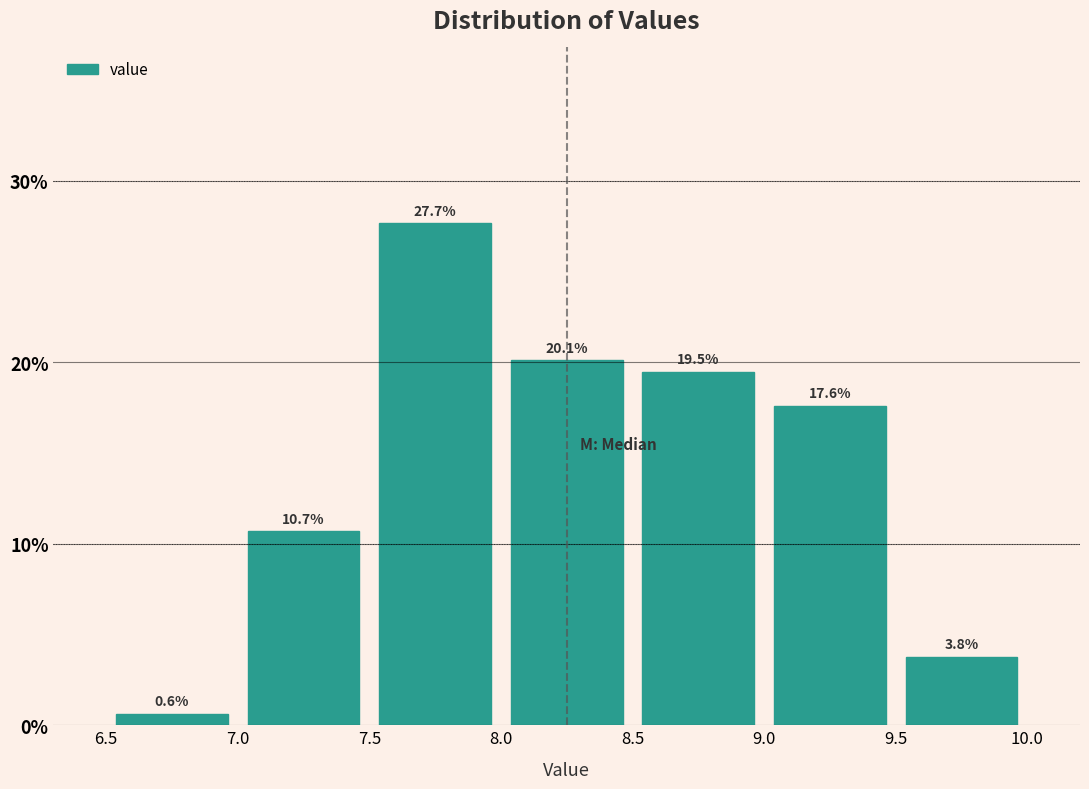

Over which range of the x-axis is the bar tallest?

7.5 to 8.0